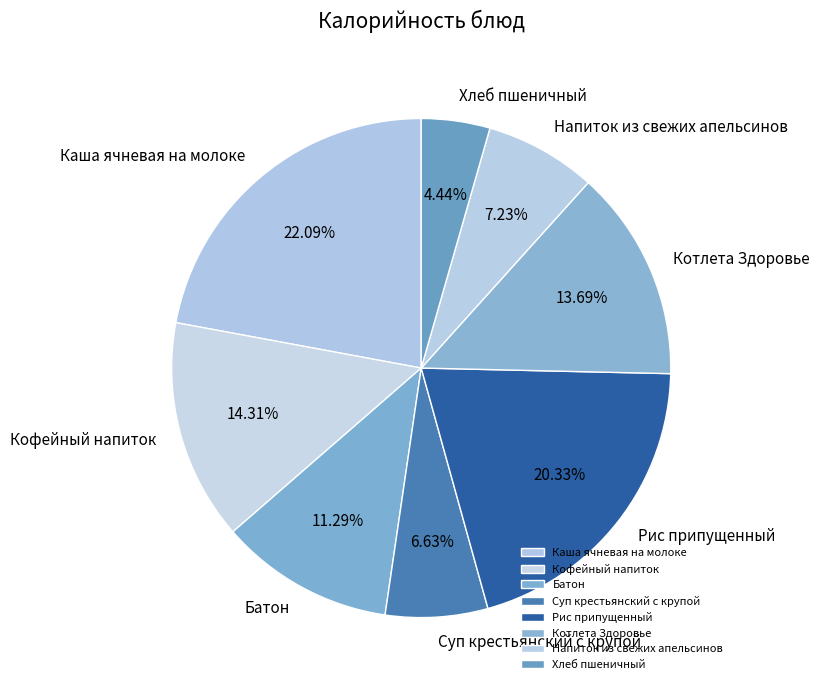

Between Рис припущенный and Кофейный напиток, which is larger?

Рис припущенный